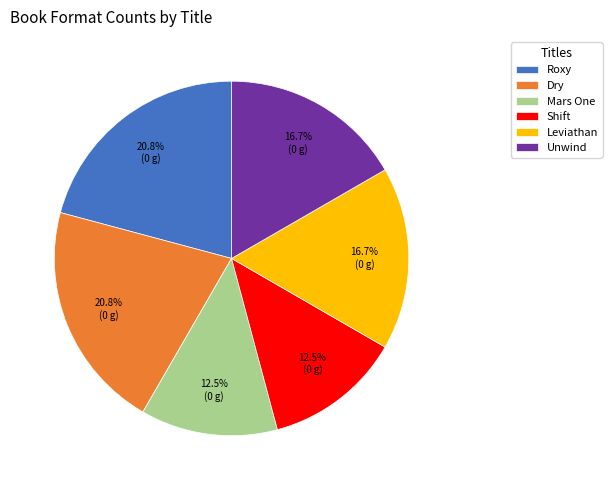

What is the ratio of the value at Roxy to the value at Dry?

1.0